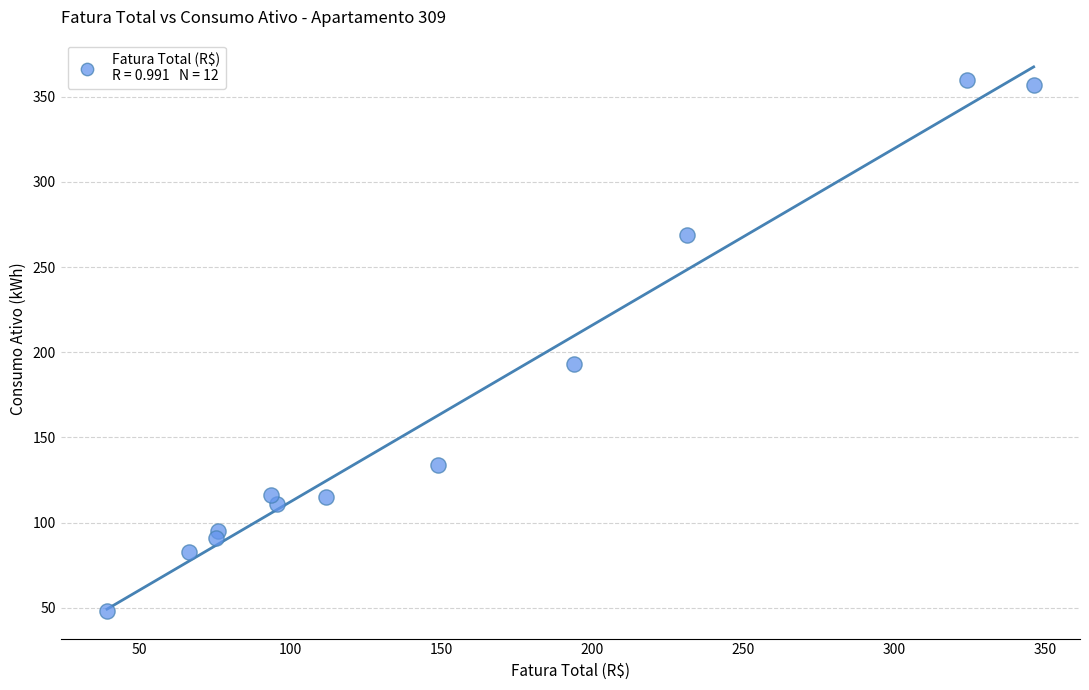

What is the average Y value?

164